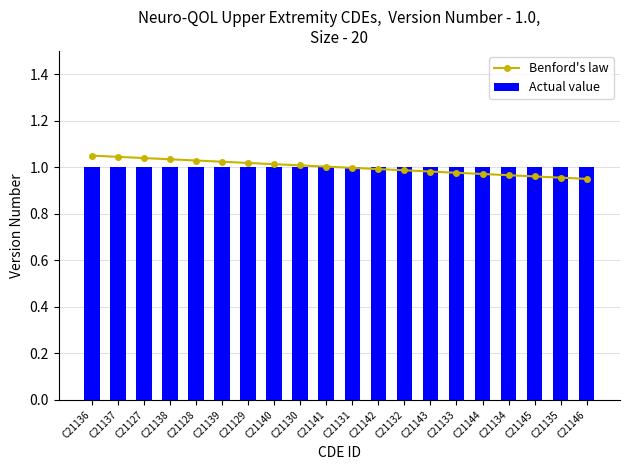

At which label is Actual value closest to 1?

C21136